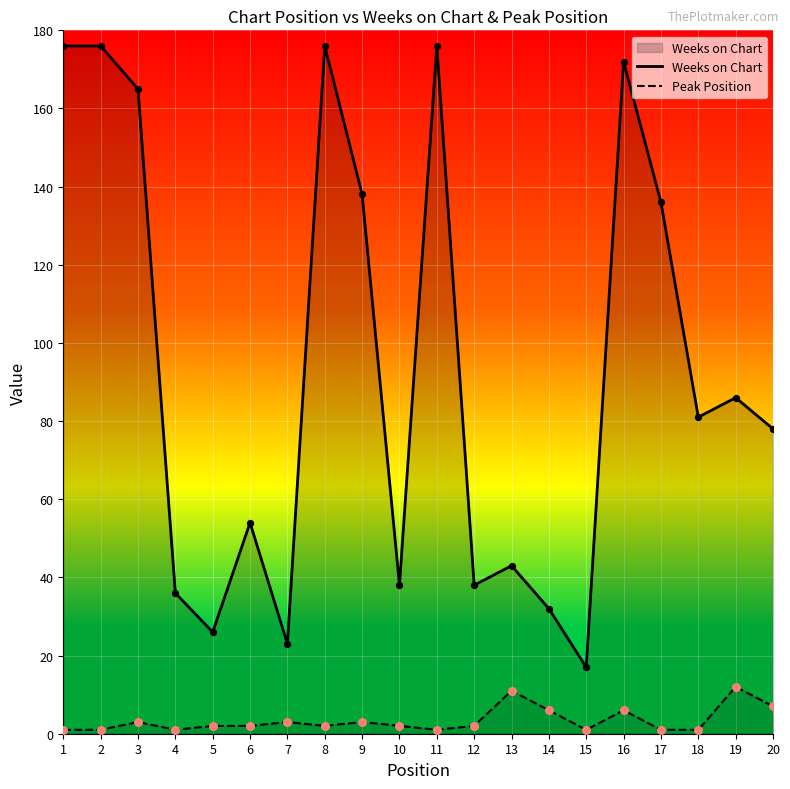

Which series reaches the minimum Y coordinate?

Peak Position